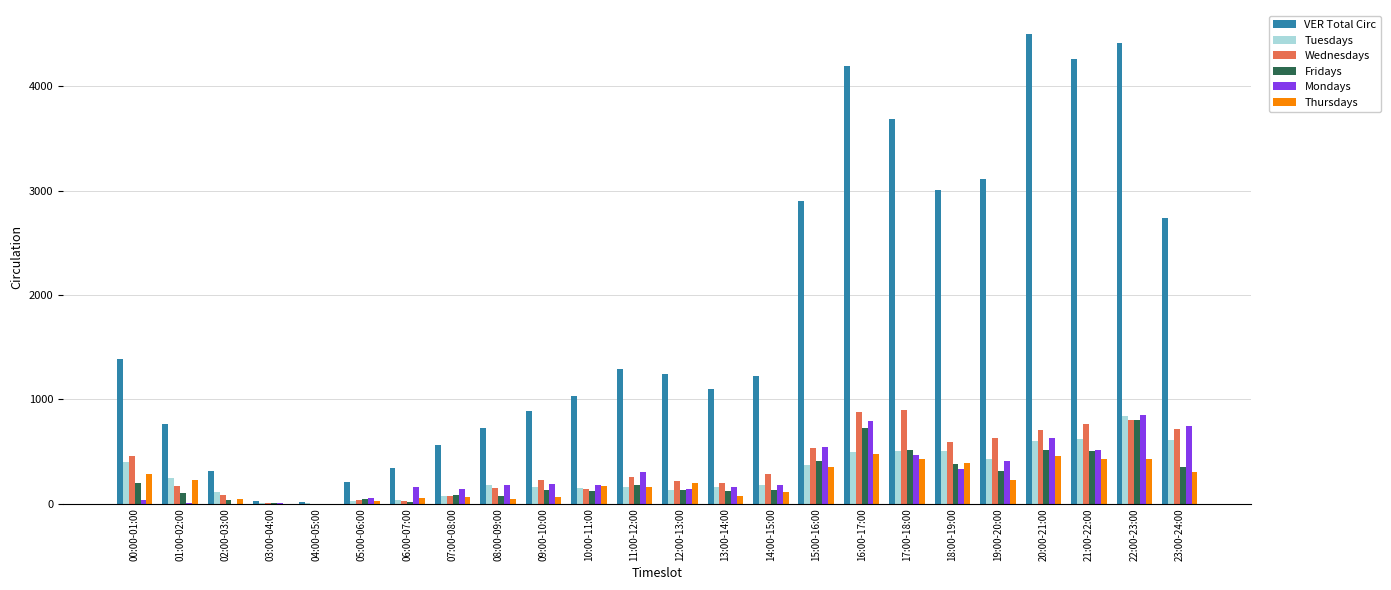

At which category is the sum across all series the highest?

22:00-23:00